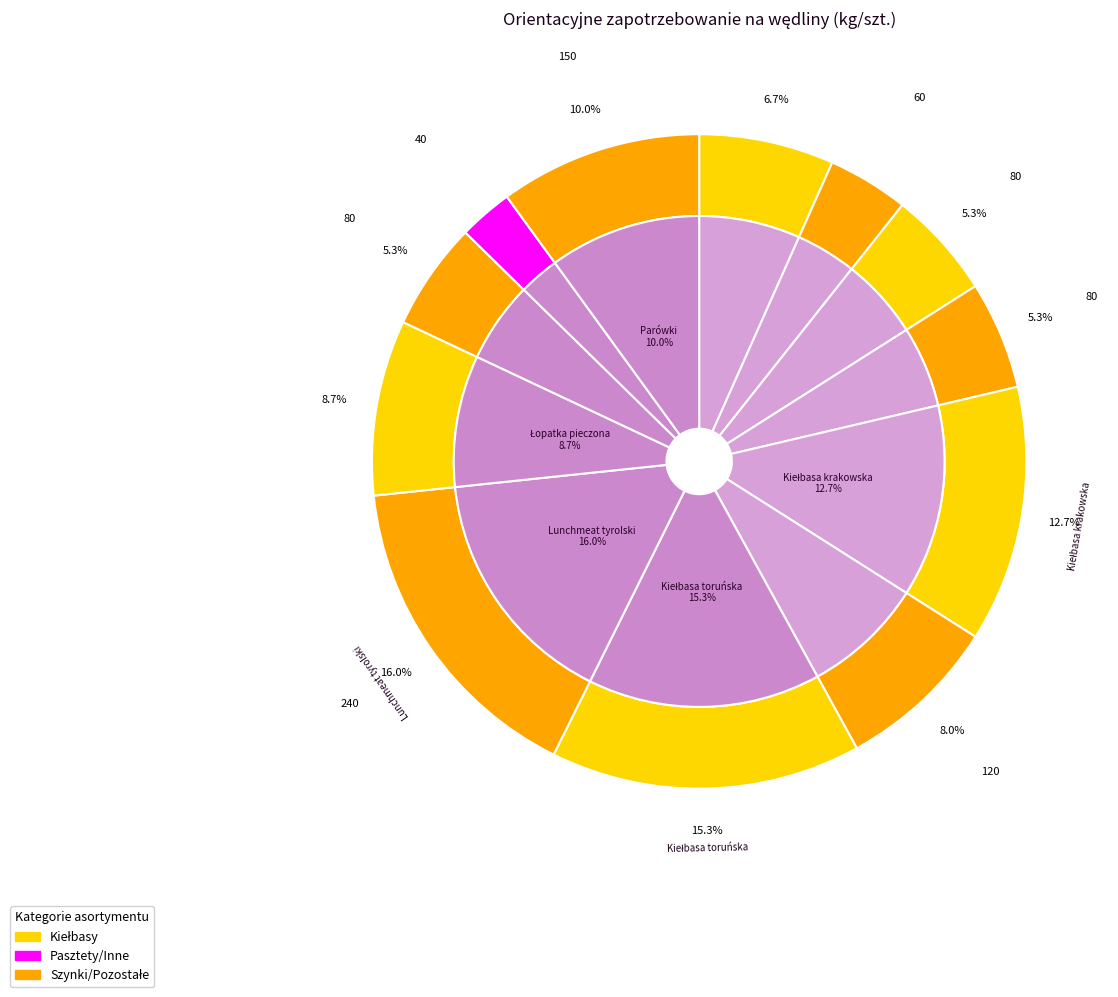

What portion of the pie excludes Paprykarz szczeciński?

97.3%